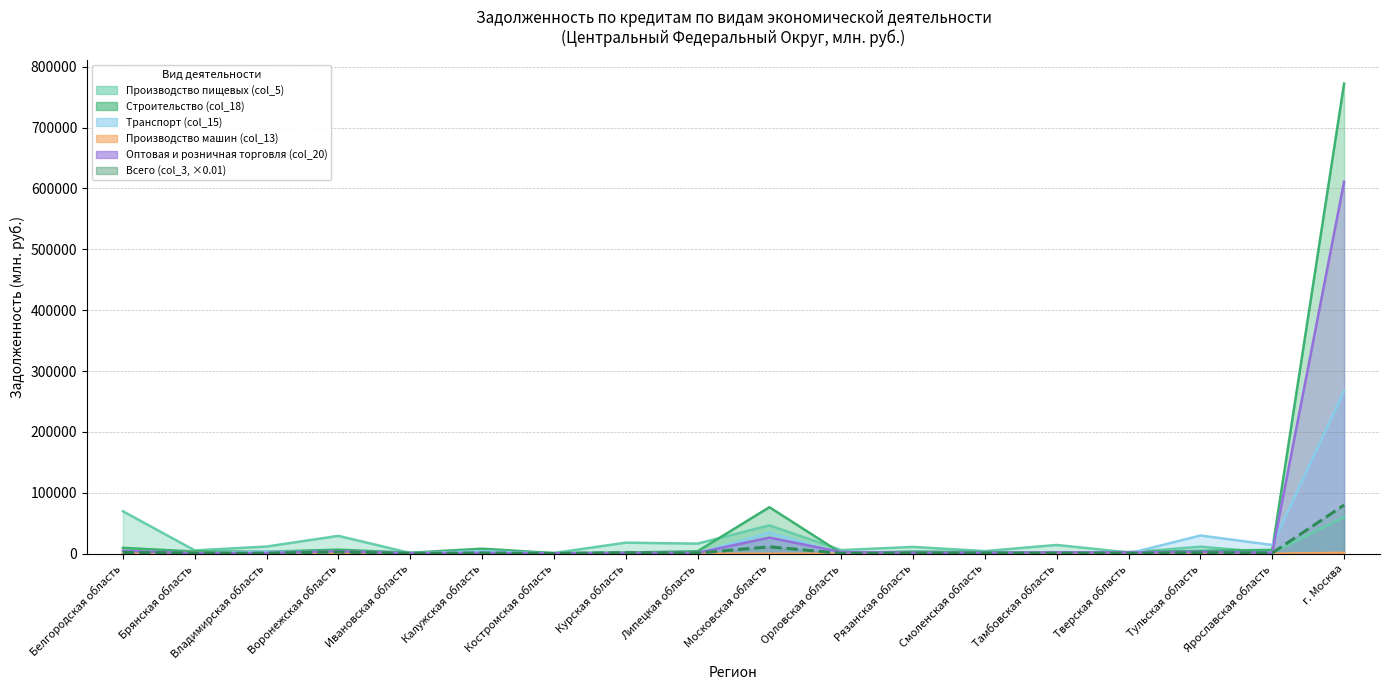

What are all the series names shown in the legend?

Строительство (col_18), Производство пищевых (col_5), Оптовая и розничная торговля (col_20), Всего (col_3), Производство машин (col_13), Транспорт (col_15)